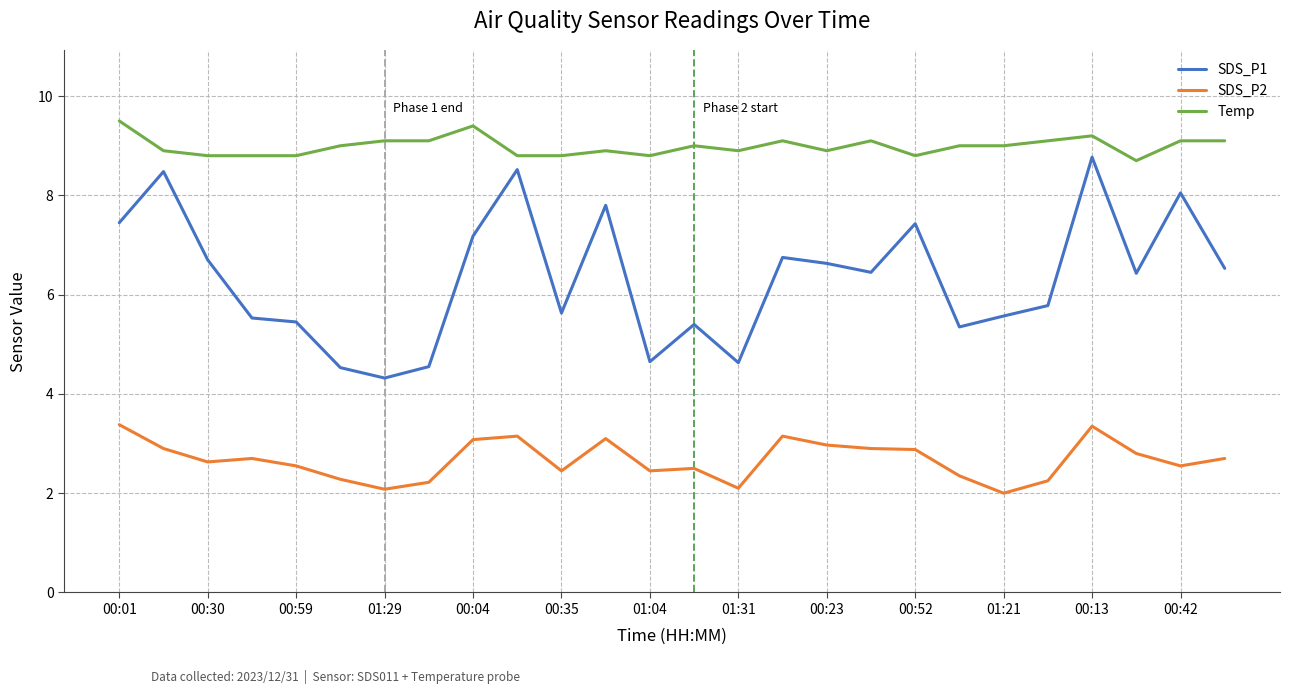

True or false: SDS_P1 and SDS_P2 cross at least once.

False